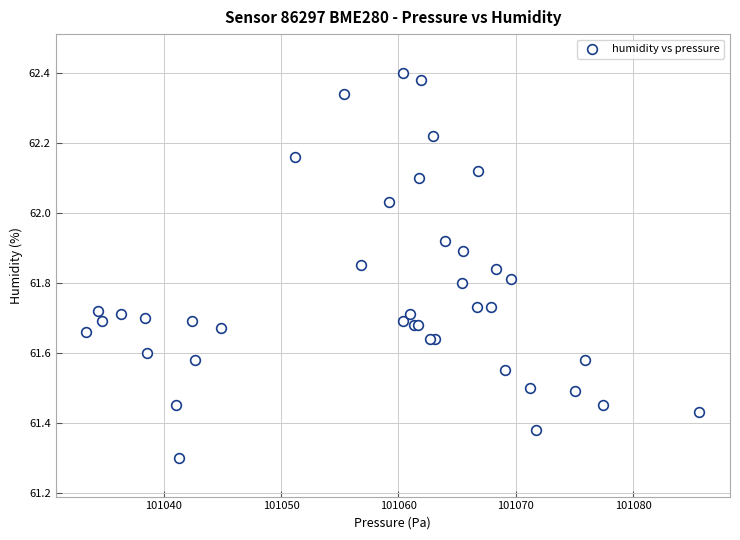

What Y value in the scatter plot is closest to 61?

61.3